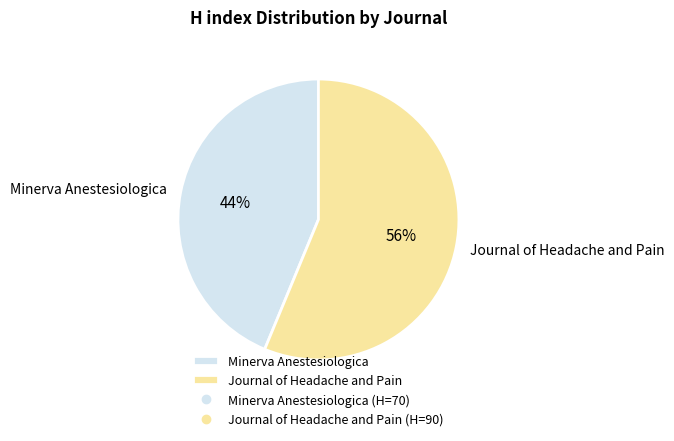

To the nearest percent, what is the average slice percentage?

50%